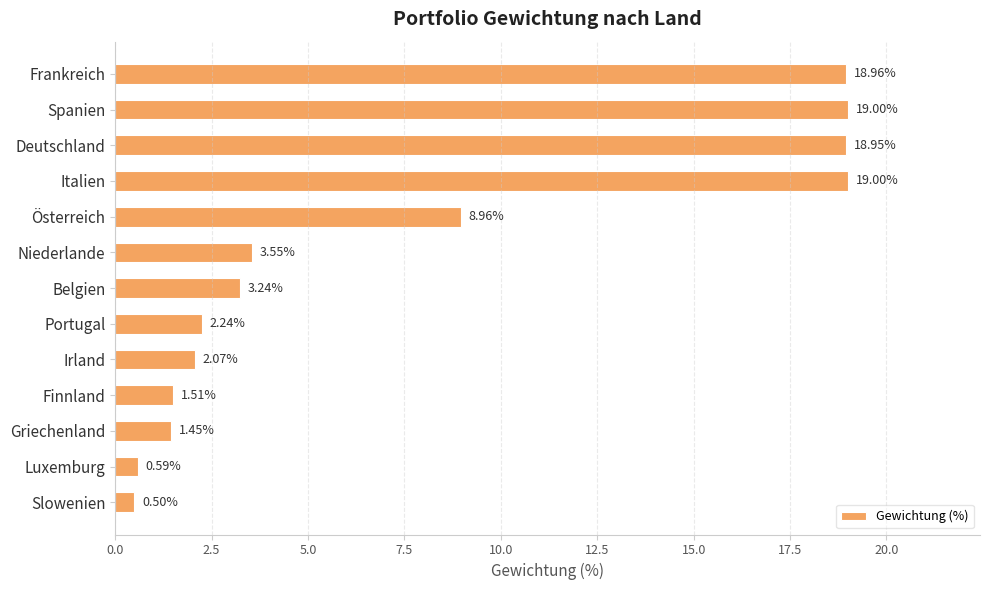

Where is the data nearest to the value 9?

Österreich